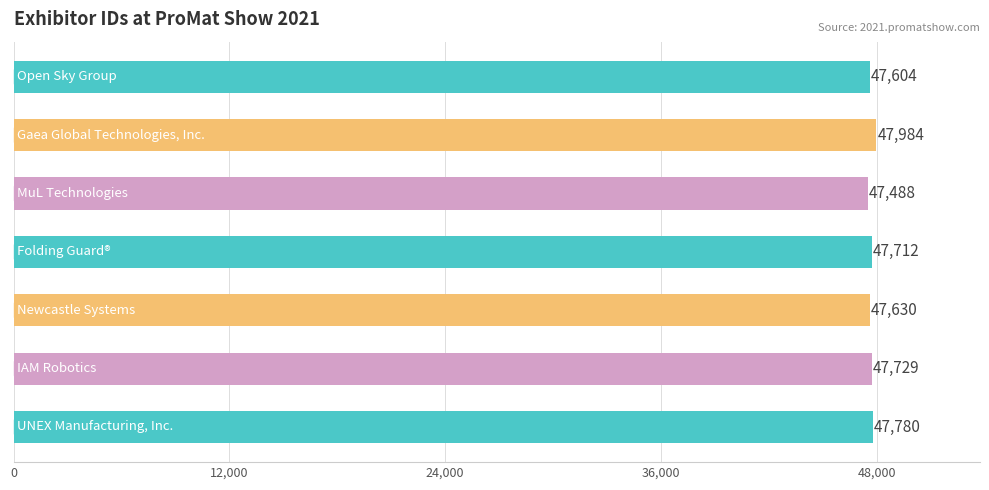

What is the average value?

47704